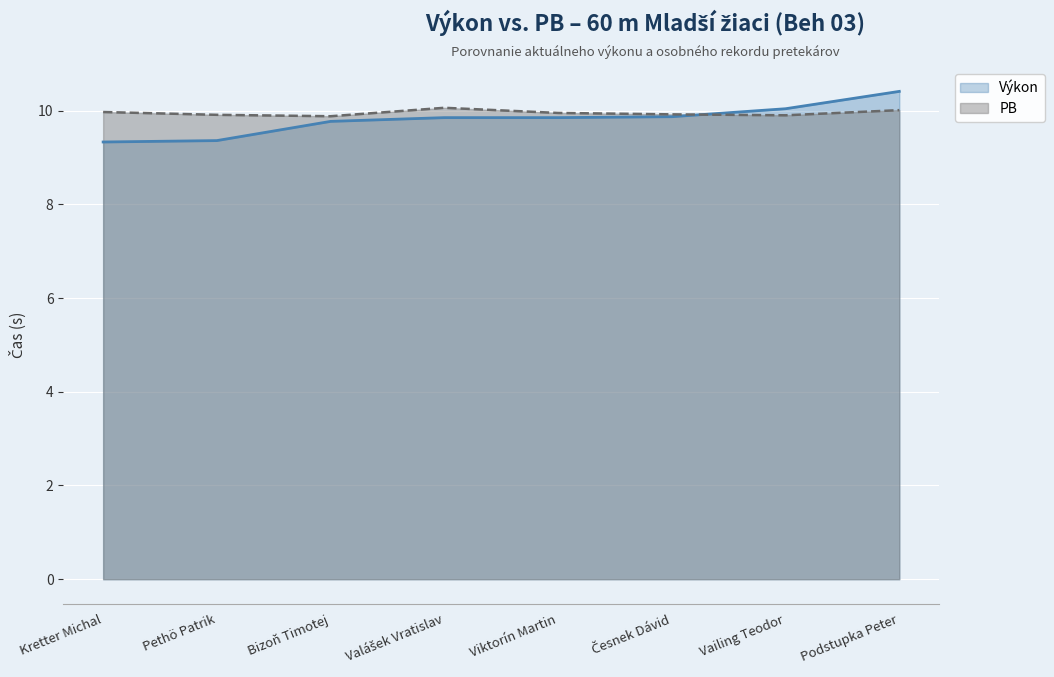

What is the minimum value for Výkon?

9.3